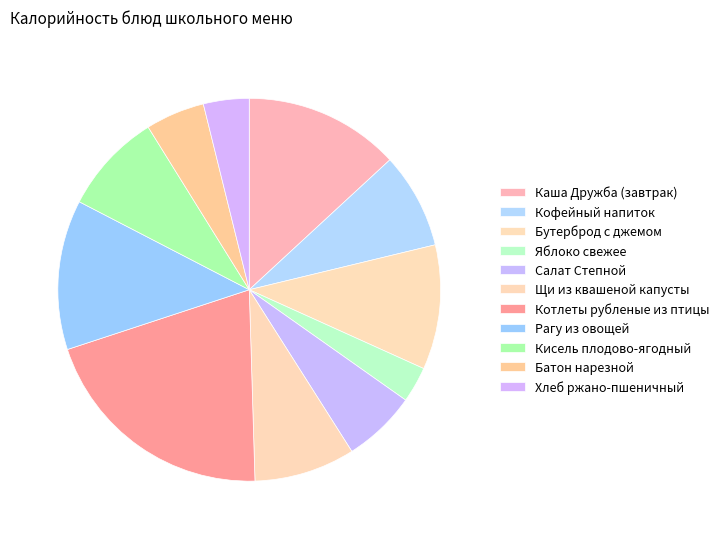

Is it true that Хлеб ржано-пшеничный is 17% of the pie?

False